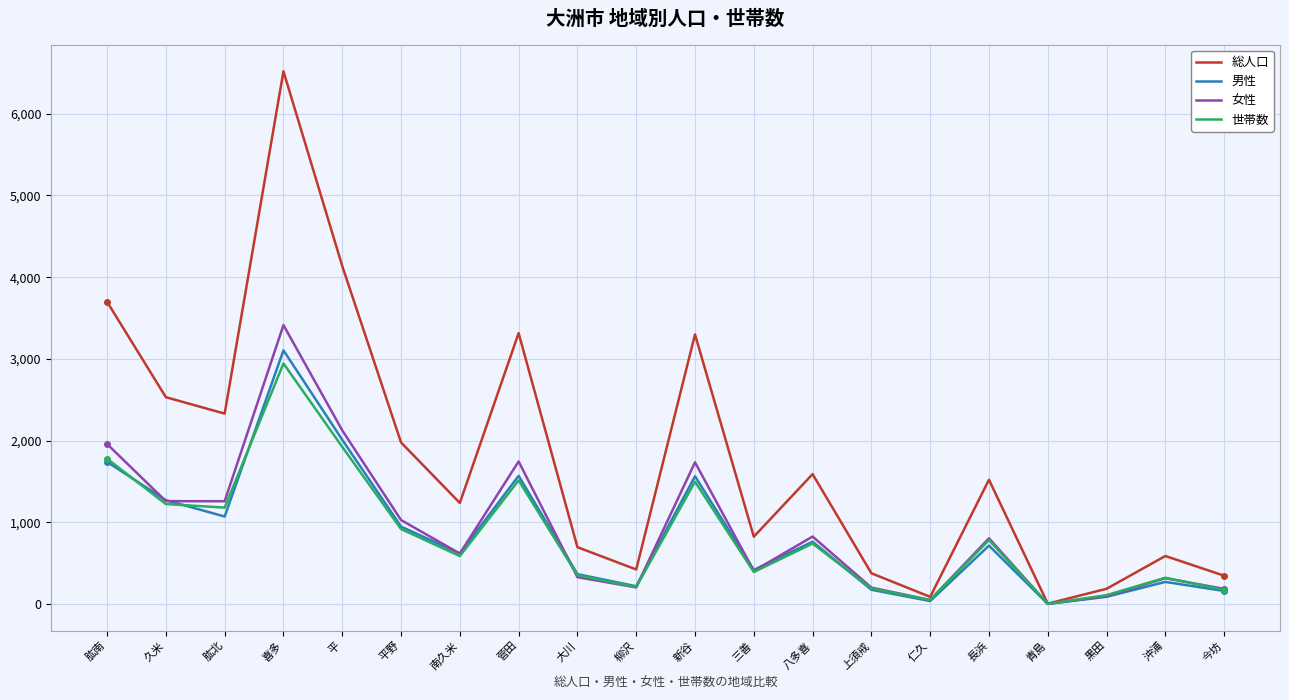

How many interior local valleys does the 女性 series have?

6